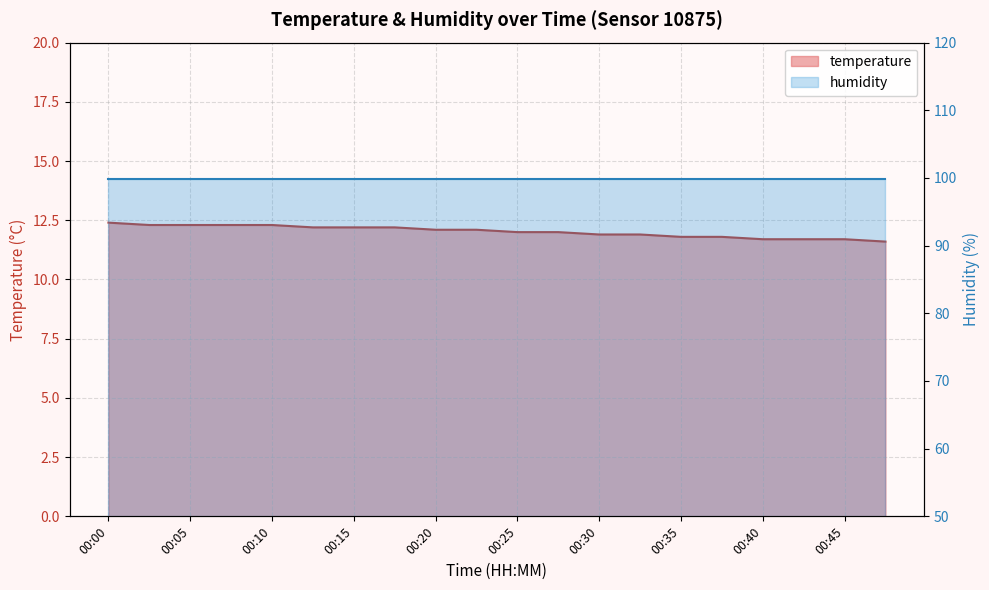

Reading right to left, list all the values displayed in this chart.

00:47=11.6	00:45=11.7	00:42=11.7	00:40=11.7	00:37=11.8	00:35=11.8	00:32=11.9	00:30=11.9	00:28=12.0	00:25=12.0	00:23=12.1	00:20=12.1	00:18=12.2	00:15=12.2	00:13=12.2	00:10=12.3	00:08=12.3	00:05=12.3	00:03=12.3	00:00=12.4